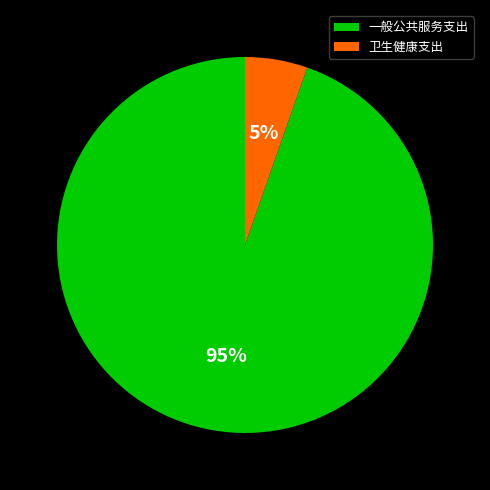

Is 一般公共服务支出 the majority of the pie?

Yes